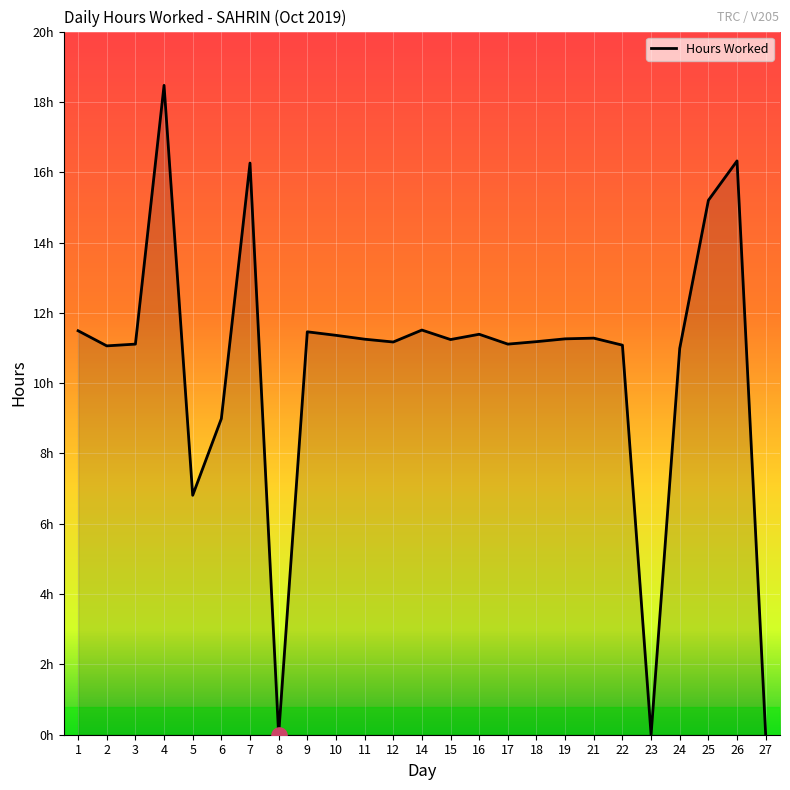

Between 7 and 22, which is larger?

7